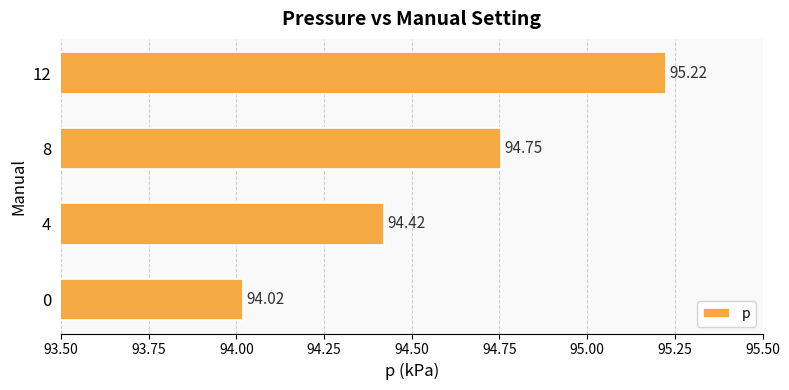

Which has a higher value, 8 or 0?

8